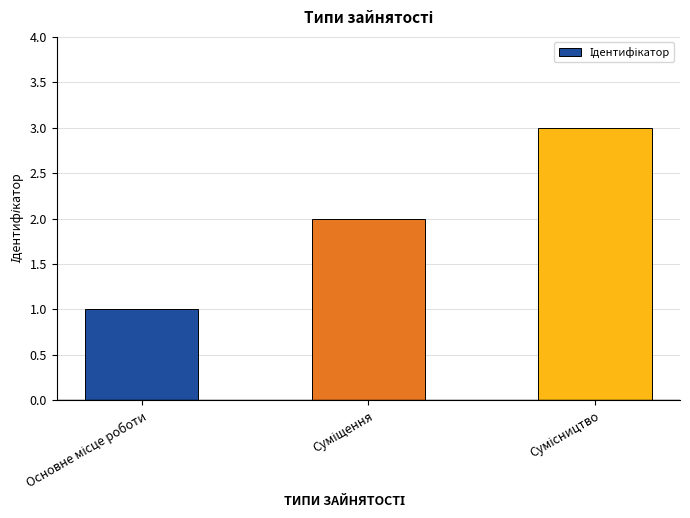

What is the sum of all values?

6